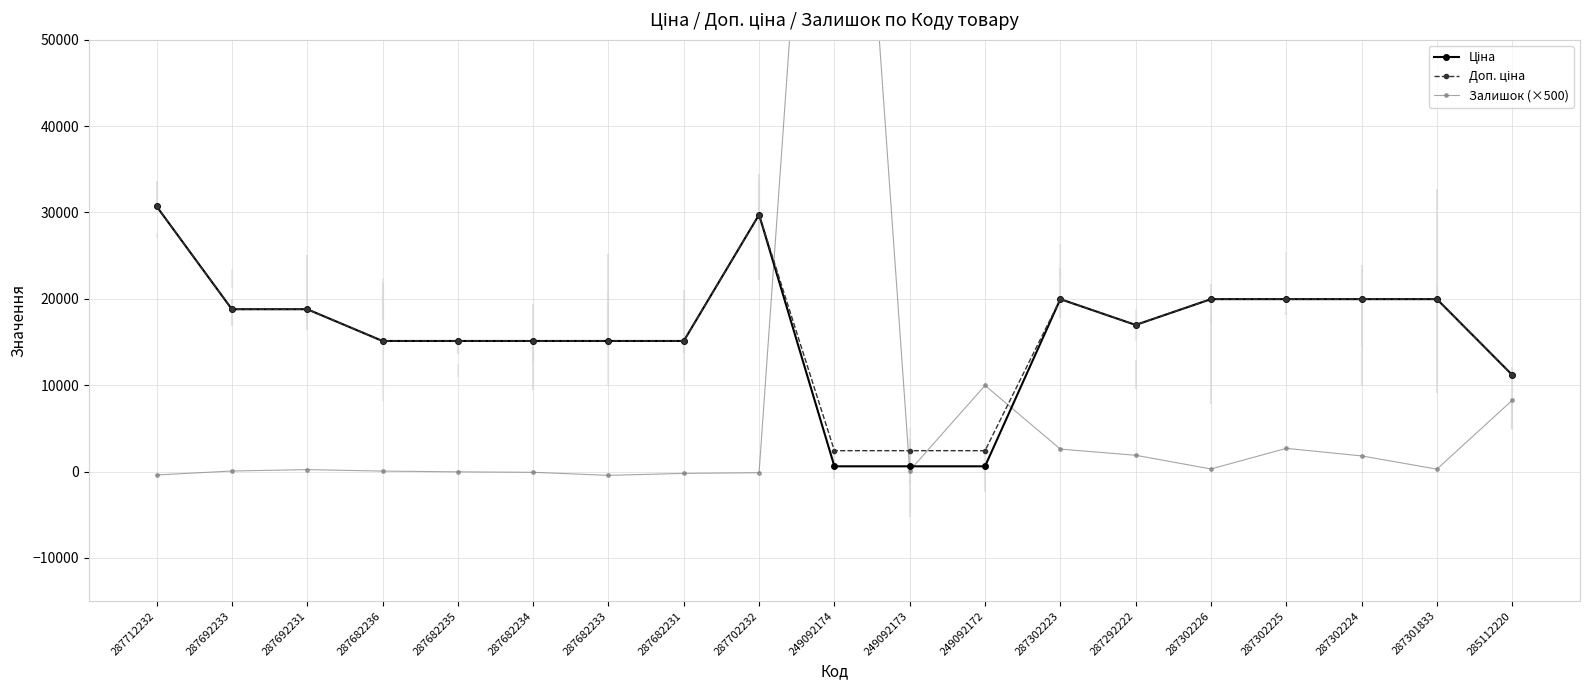

What is the label of the 6th point from the left?

287682234